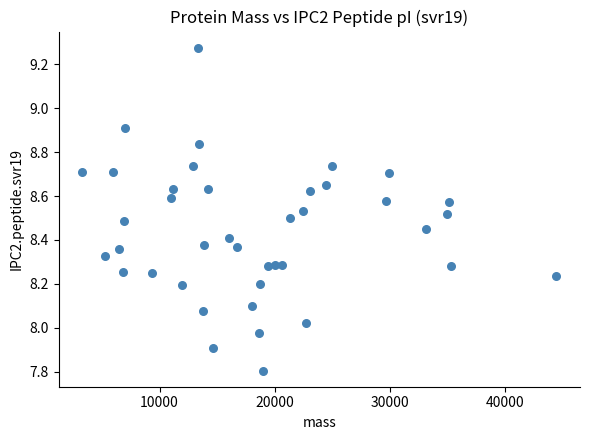

What is the range of X values (max minus min)?

41157.4